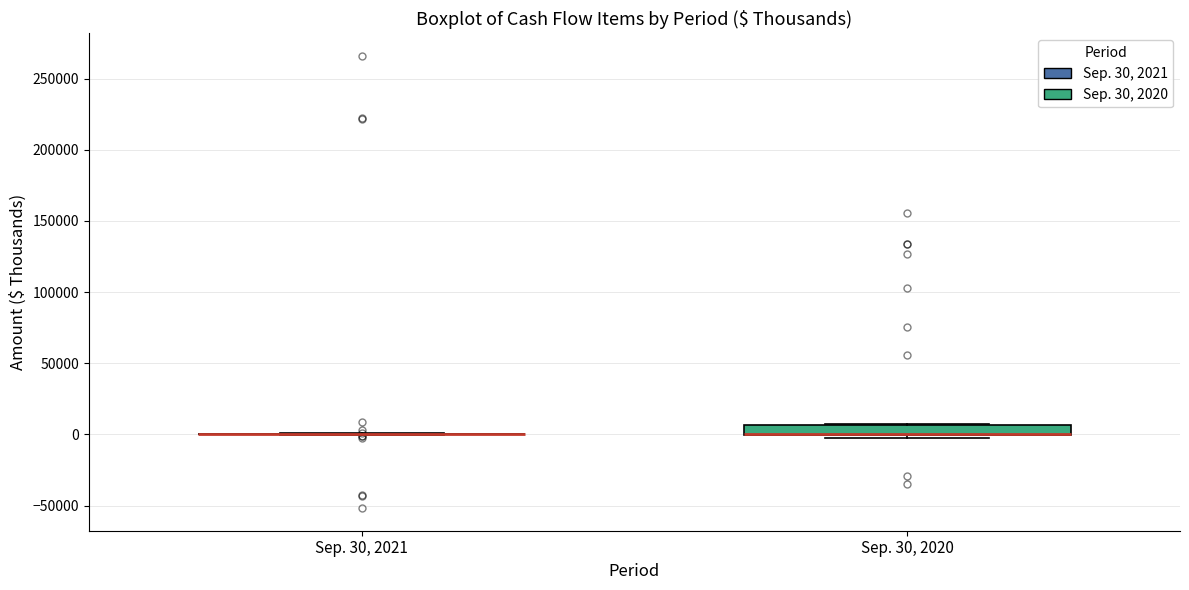

Comparing the boxes themselves (not the whiskers), which one is the tallest?

Sep. 30, 2020